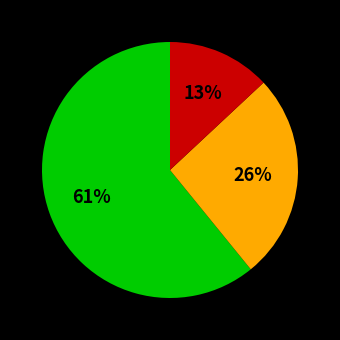

To the nearest percent, what is the average slice percentage?

33%